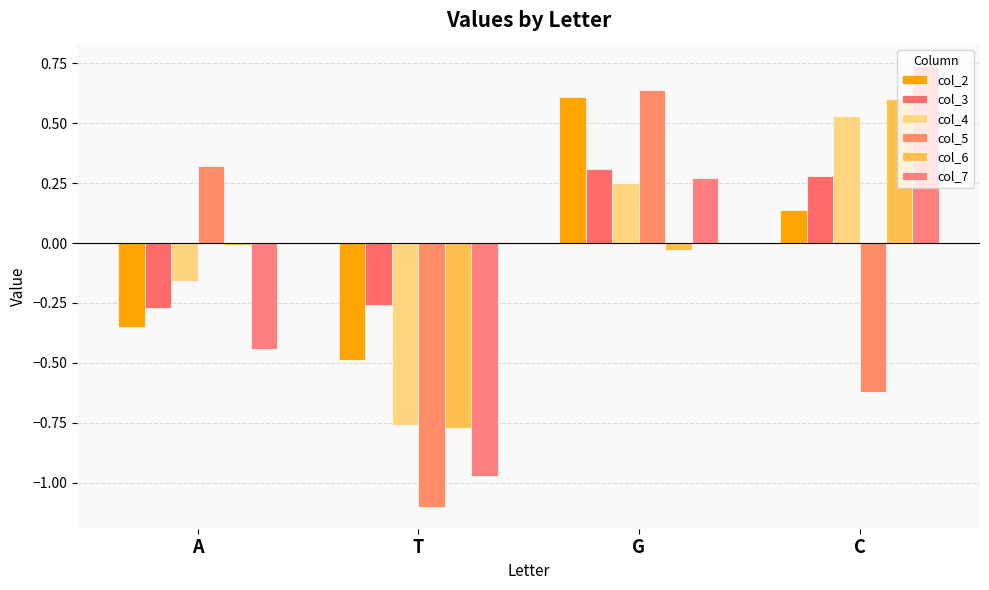

What is the difference between the col_3 values at T and G?

0.6